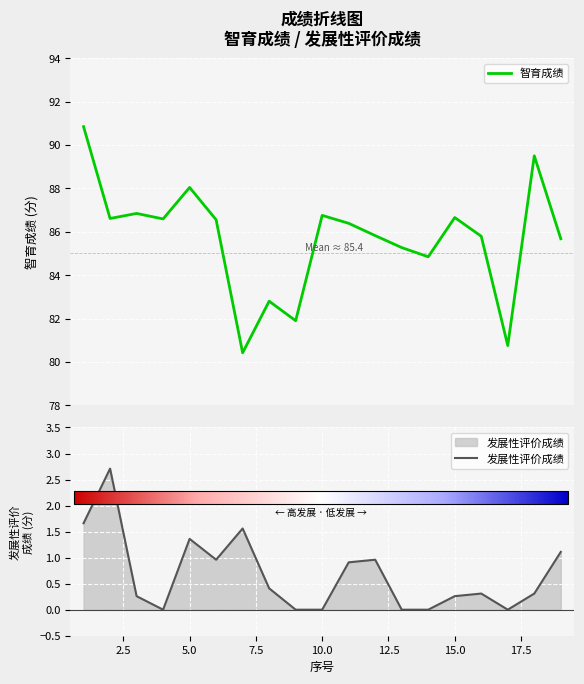

How many lines are shown in the chart?

2